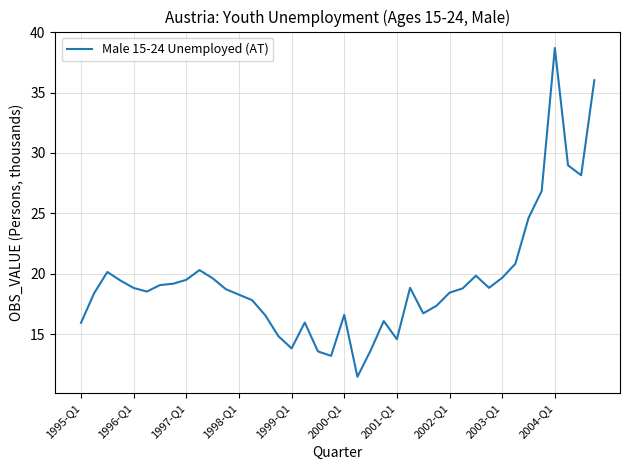

What is the greatest value displayed?

38.7